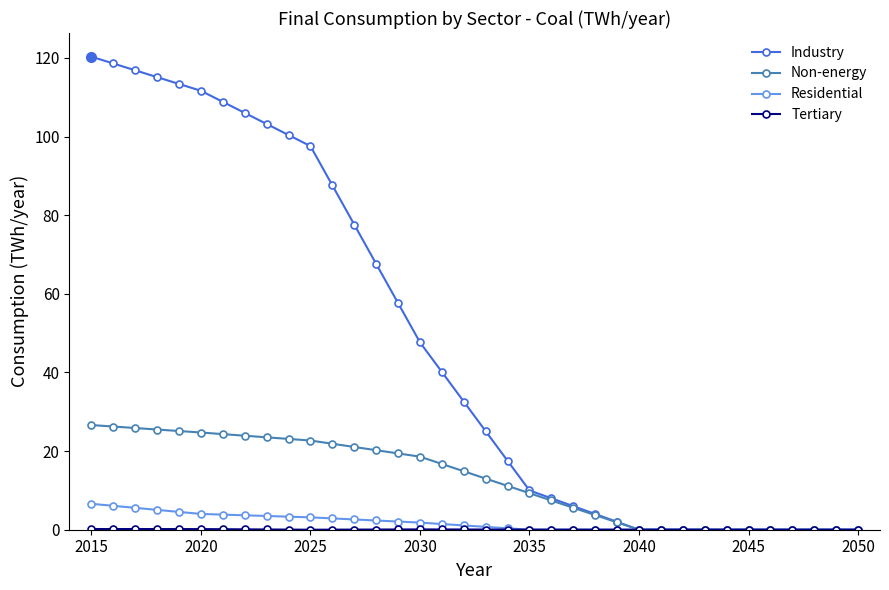

Which series has the largest range (max minus min)?

Industry